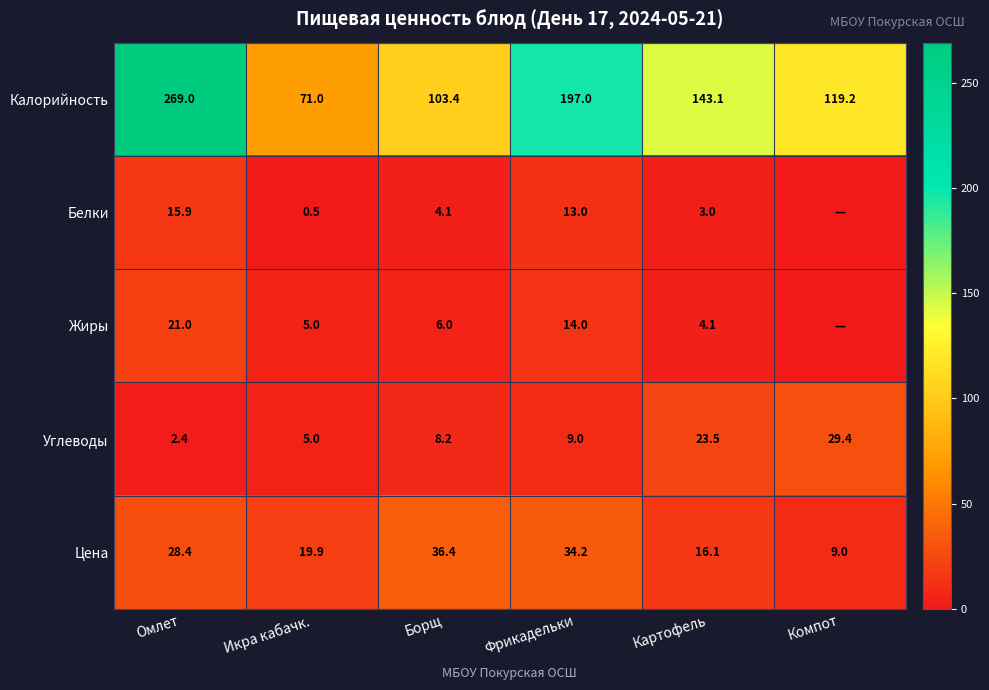

At Фрикадельки, list the series in order from largest to smallest.

Калорийность, Цена, Жиры, Белки, Углеводы